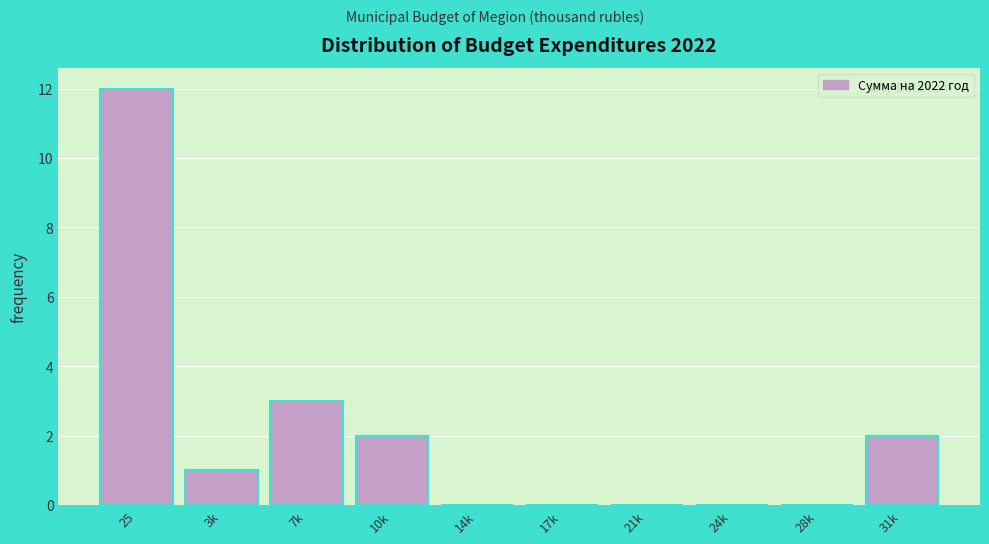

Reading left to right, what are all the values shown in this chart?

25=12	3k=1	7k=3	10k=2	14k=0	17k=0	21k=0	24k=0	28k=0	31k=2